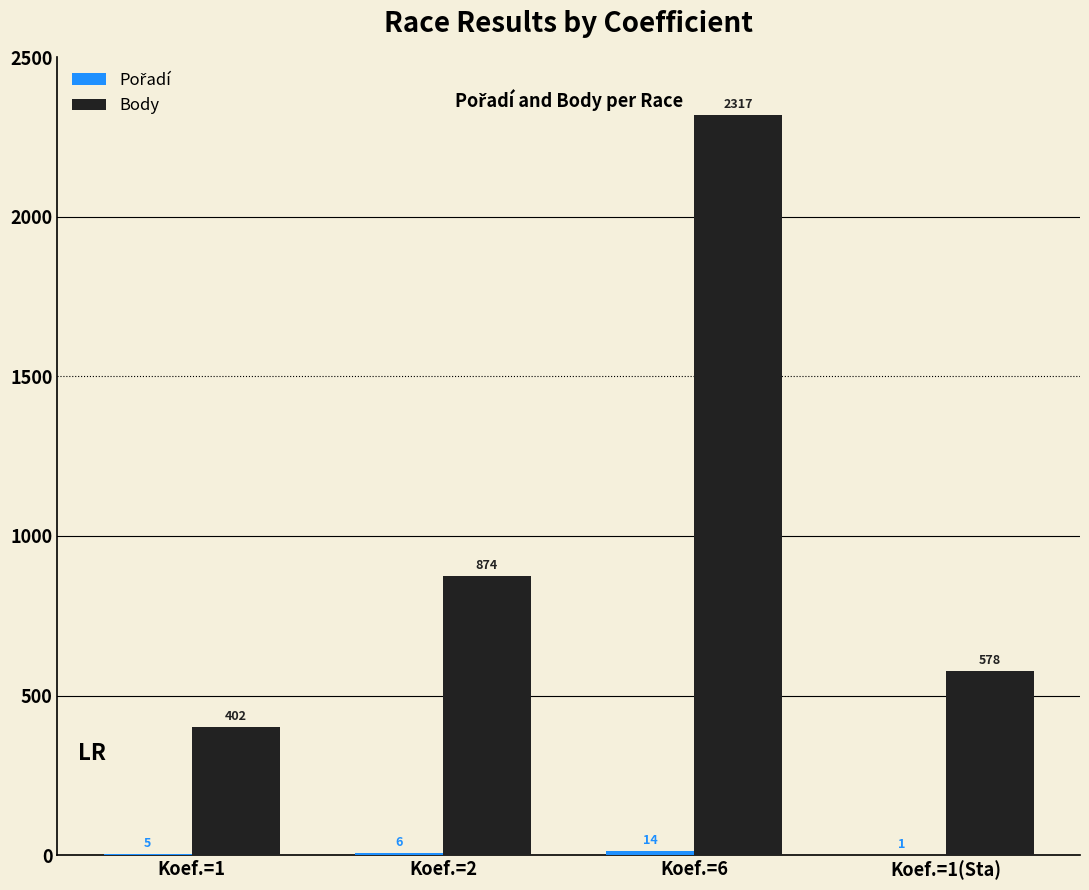

The Body series shows 578 at Koef.=1(Sta). True or false?

True